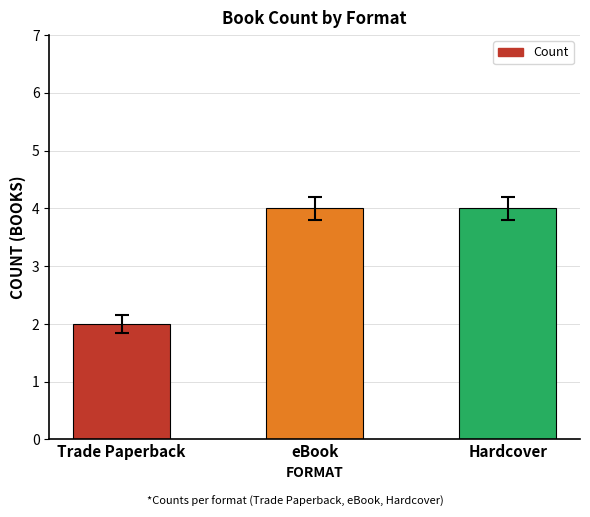

What is the value of the 1st bar from the left?

2